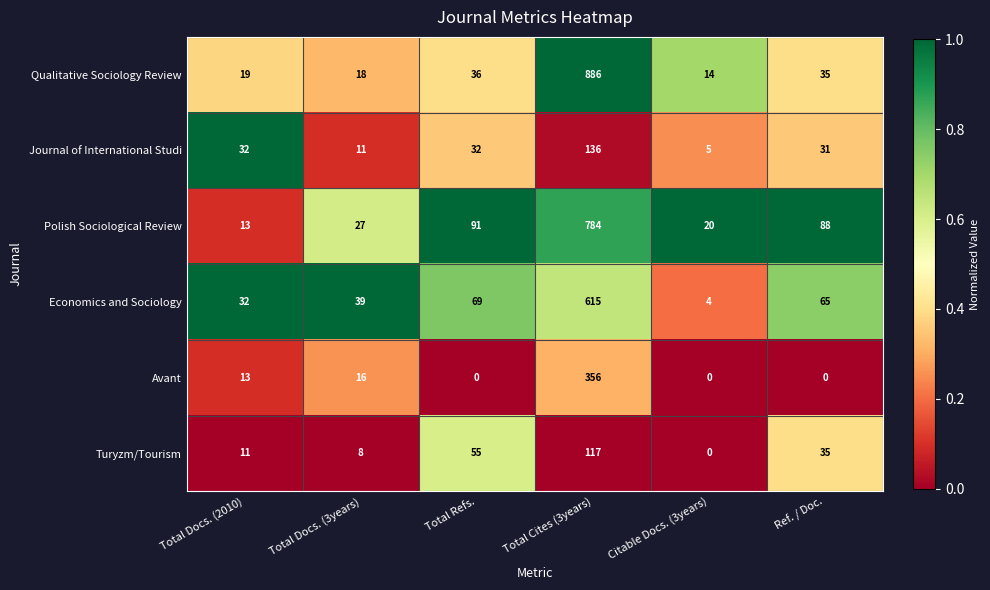

How many values in the Avant series are below 13?

3